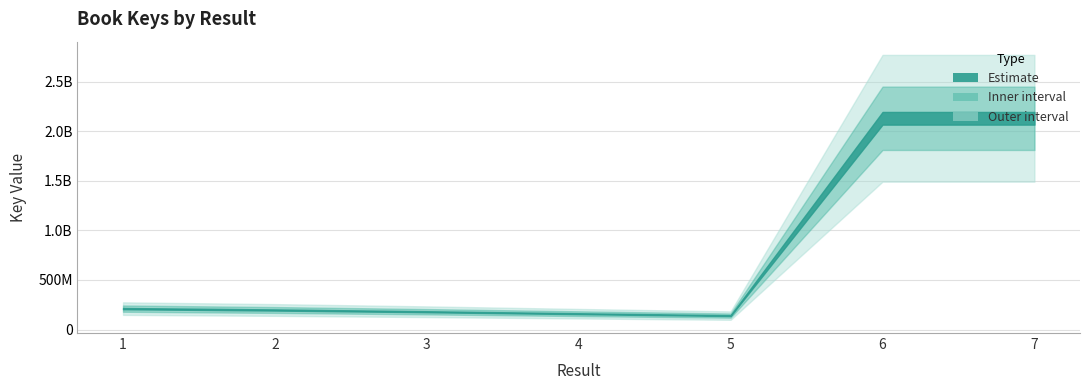

List the labels in order of value, smallest first.

5, 4, 3, 2, 1, 6, 7